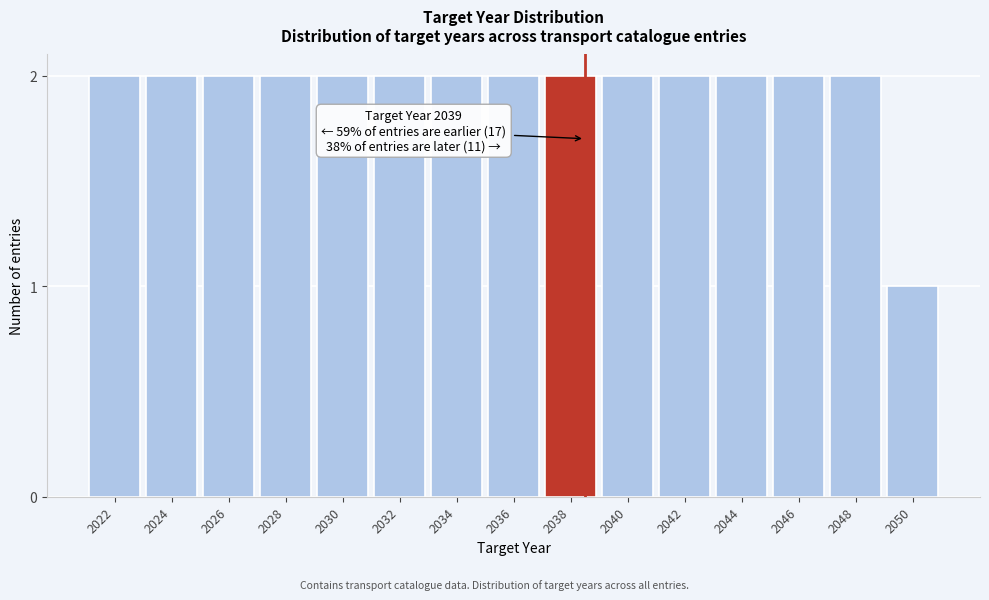

Reading right to left, list all the values displayed in this chart.

1	2	2	2	2	2	2	2	2	2	2	2	2	2	2